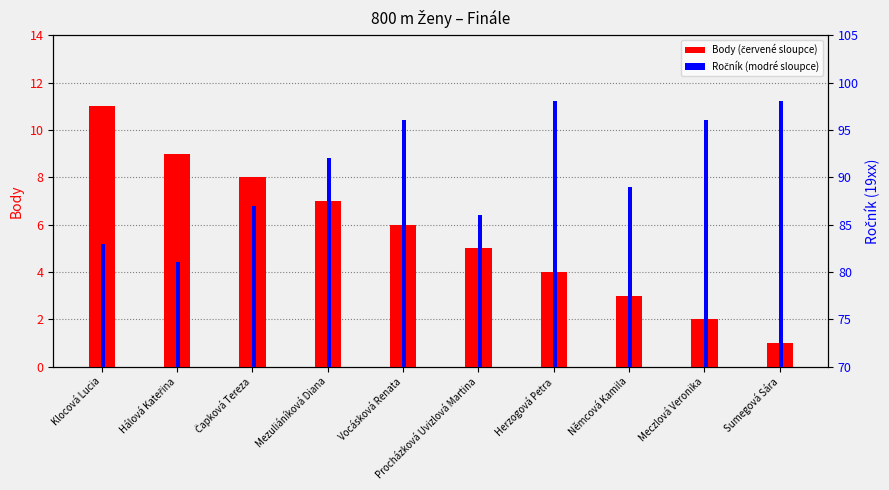

True or false: Ročník has a value of 96 at Vocásková Renata.

True